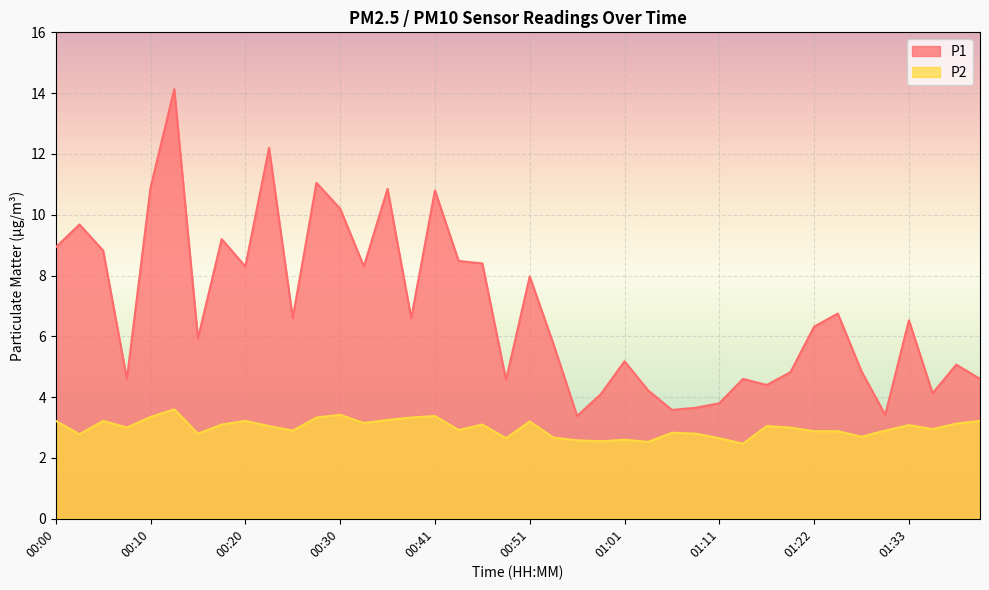

In P2, how many points are lower than both neighbors (excluding endpoints)?

12